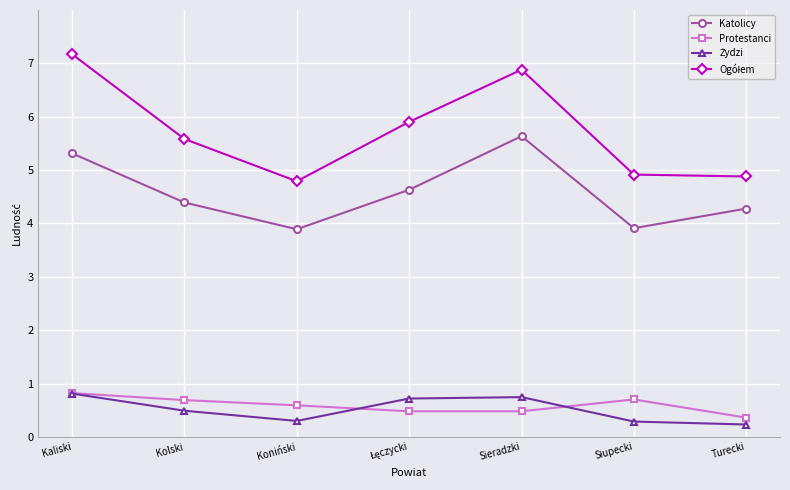

How many lines are shown in the chart?

4